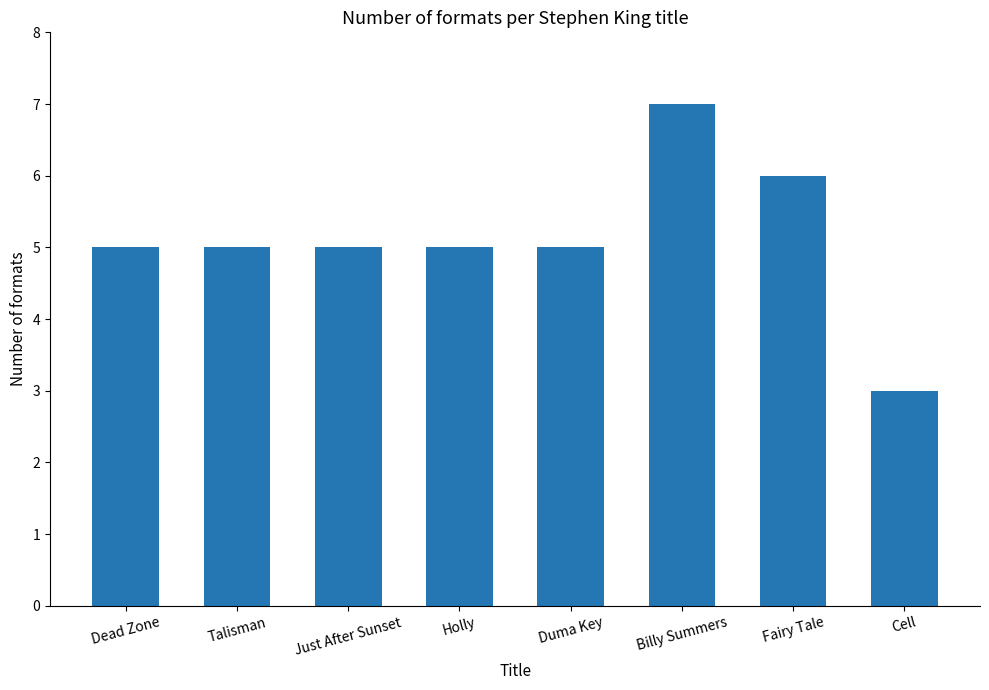

Which label corresponds to the largest value in the chart?

Billy Summers